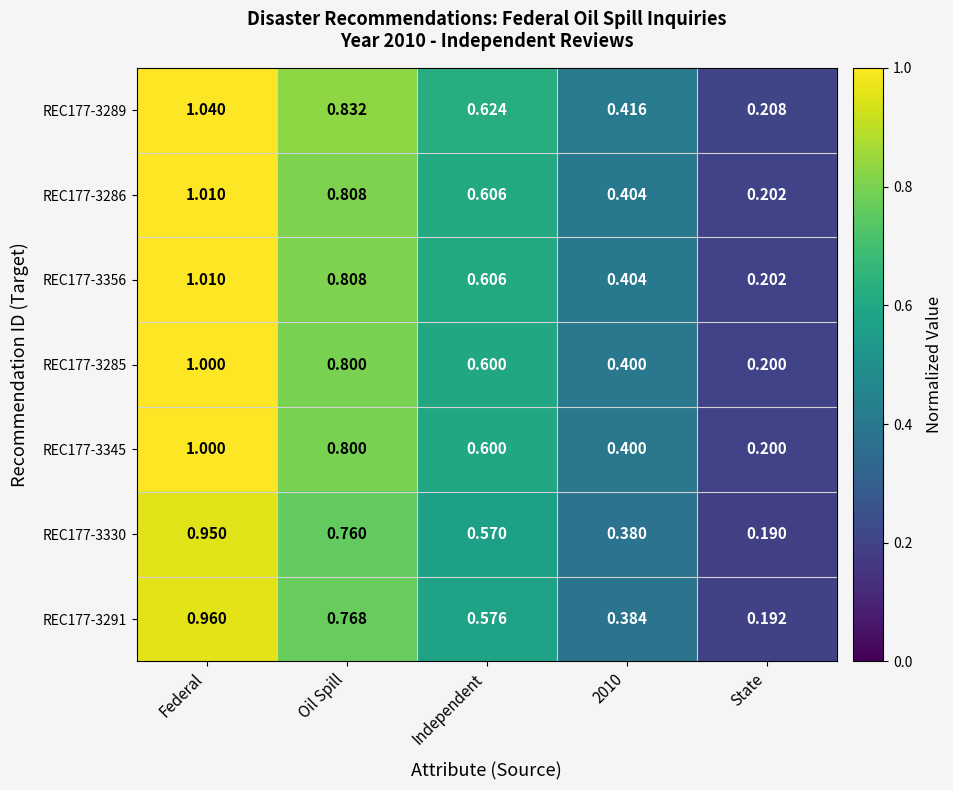

Where is REC177-3330 nearest to the value 0?

State